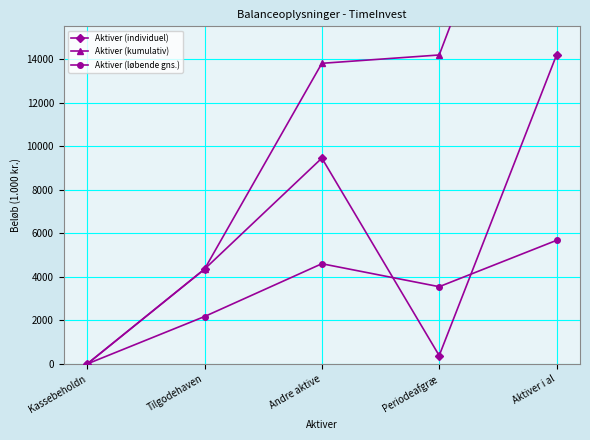

Between Andre aktive and Tilgodehaven, which is larger?

Andre aktive